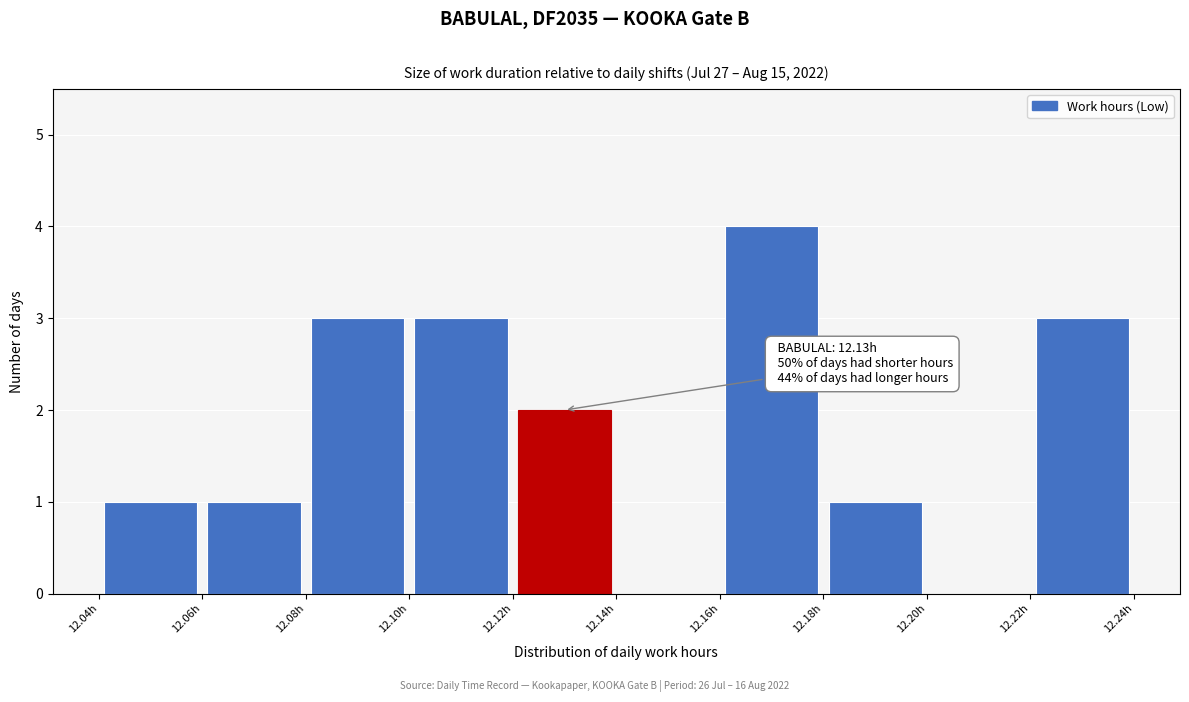

Over which range of the x-axis is the bar tallest?

12.16 to 12.18